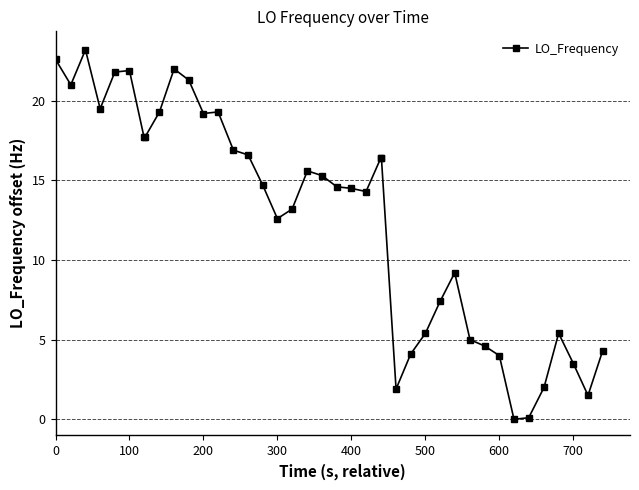

What is the maximum value shown in the chart?

23.2